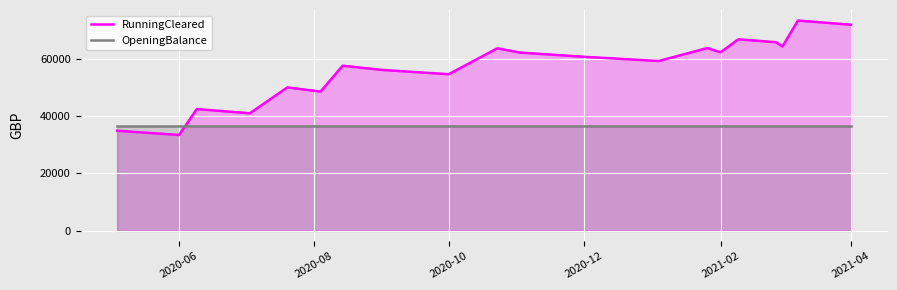

How many lines are shown in the chart?

2